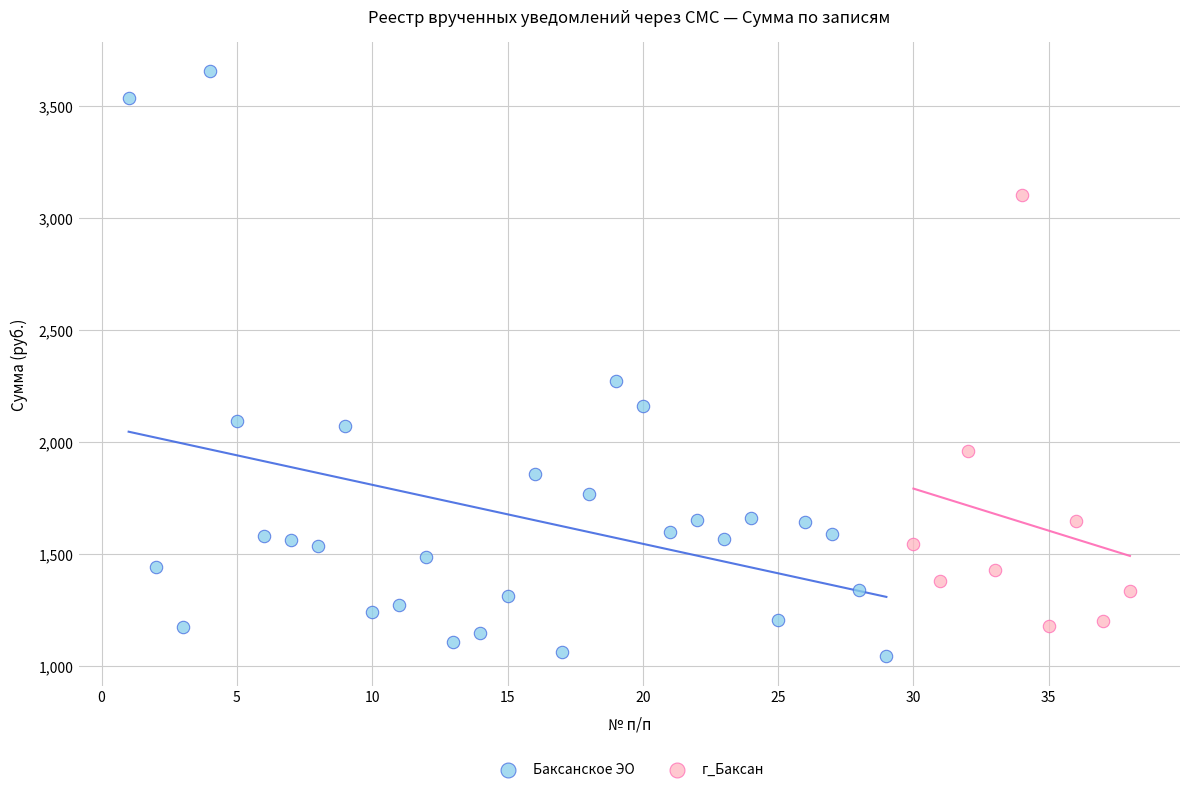

Which series contains the highest Y value?

Баксанское ЭО